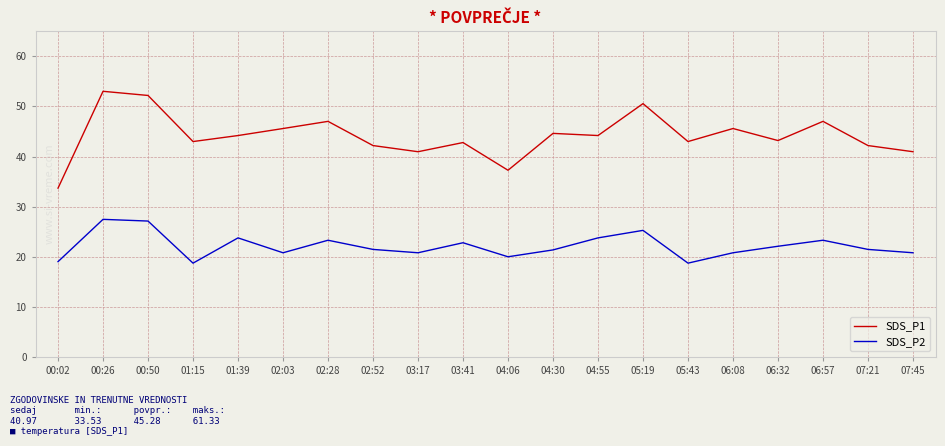

What are all the series names shown in the legend?

SDS_P1, SDS_P2